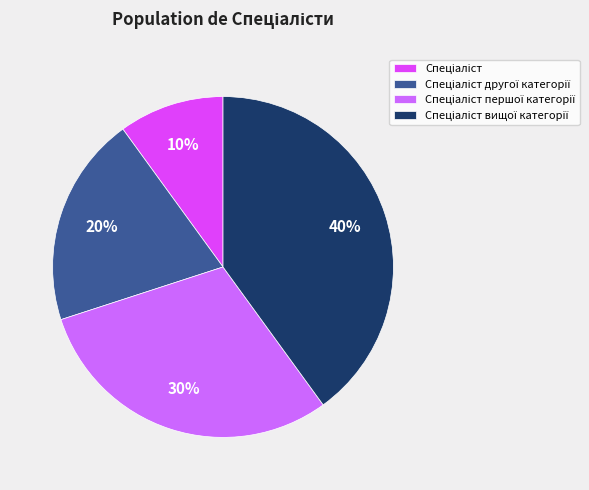

To the nearest percent, what is the average slice percentage?

25%